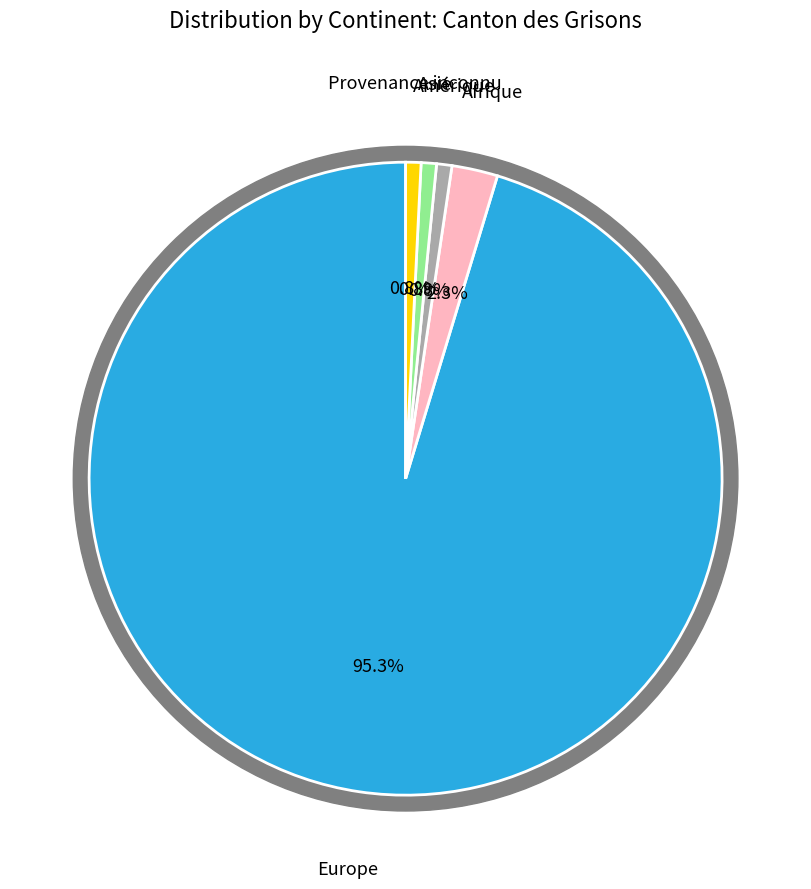

Which slice is the smallest?

Amérique